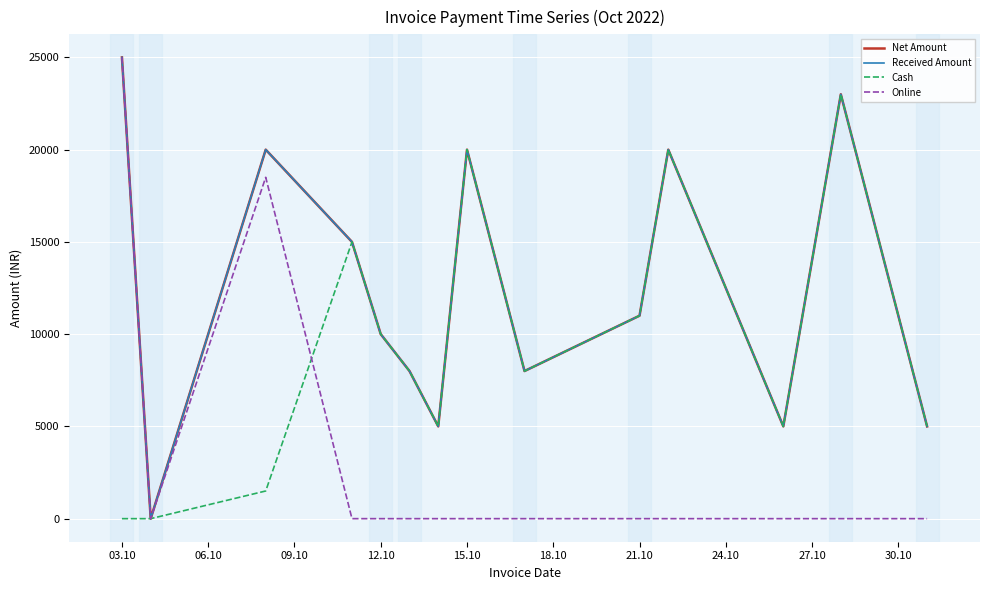

Does the chart display data point markers on the line(s)?

No